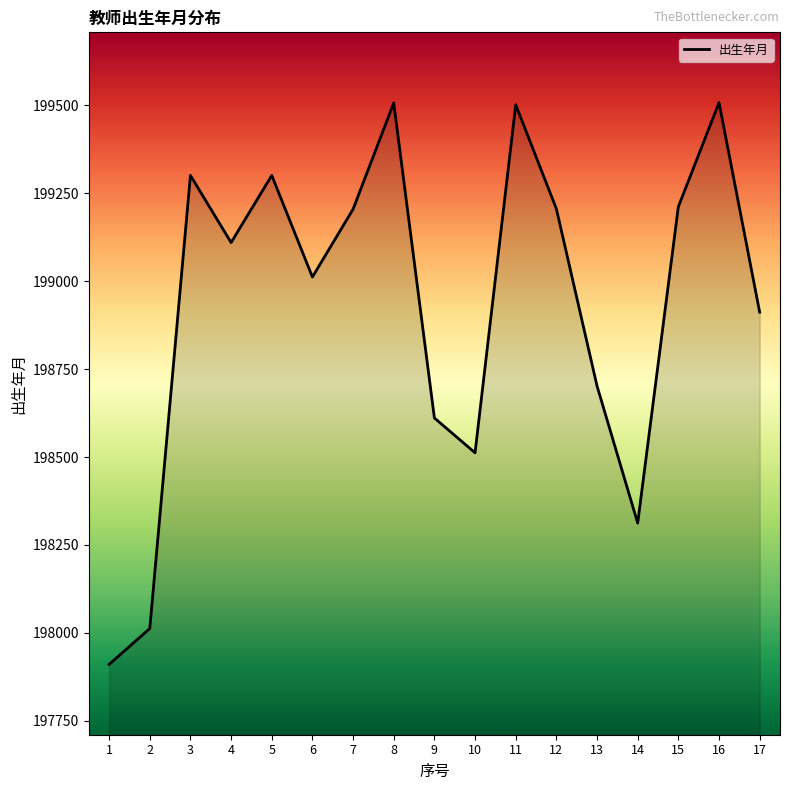

At which label does the data first exceed 199110?

3